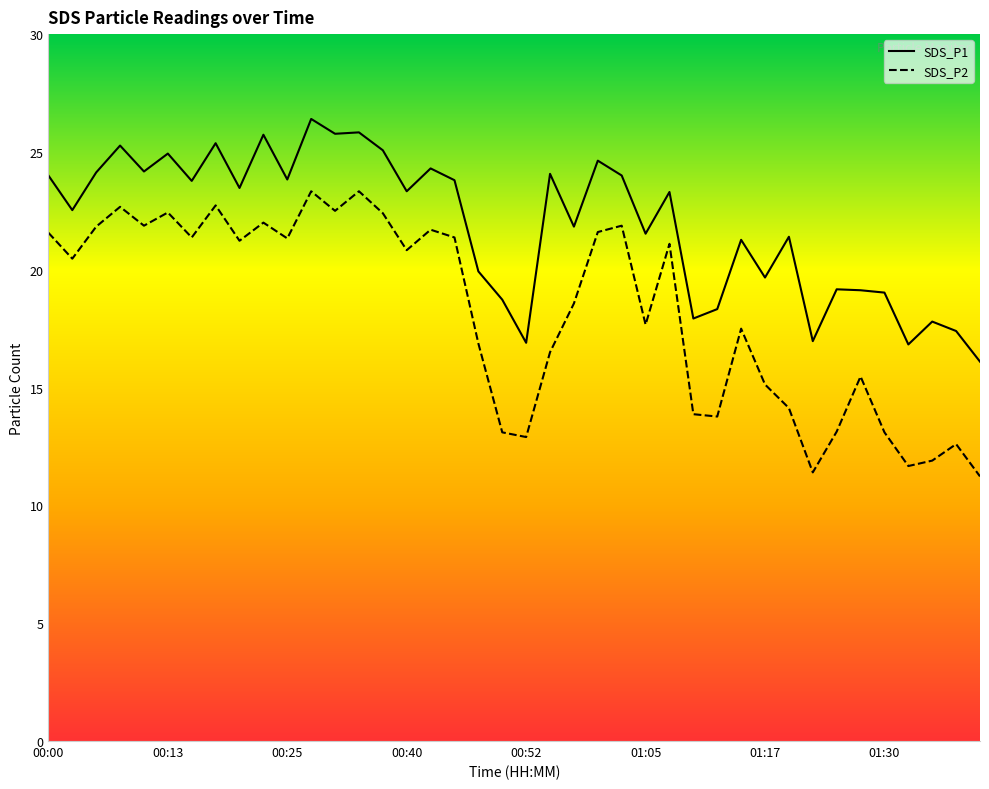

True or false: SDS_P1 and SDS_P2 intersect in this chart.

False